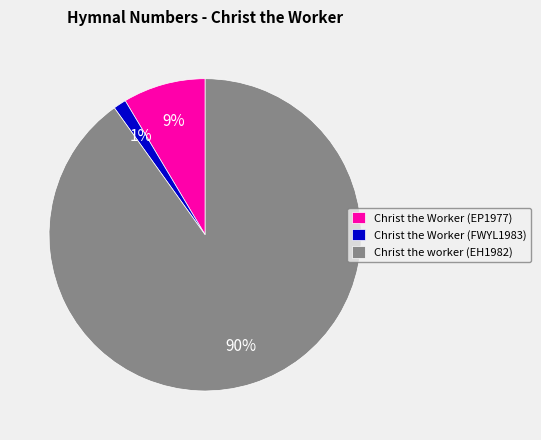

To the nearest percent, what is the average slice percentage?

33%